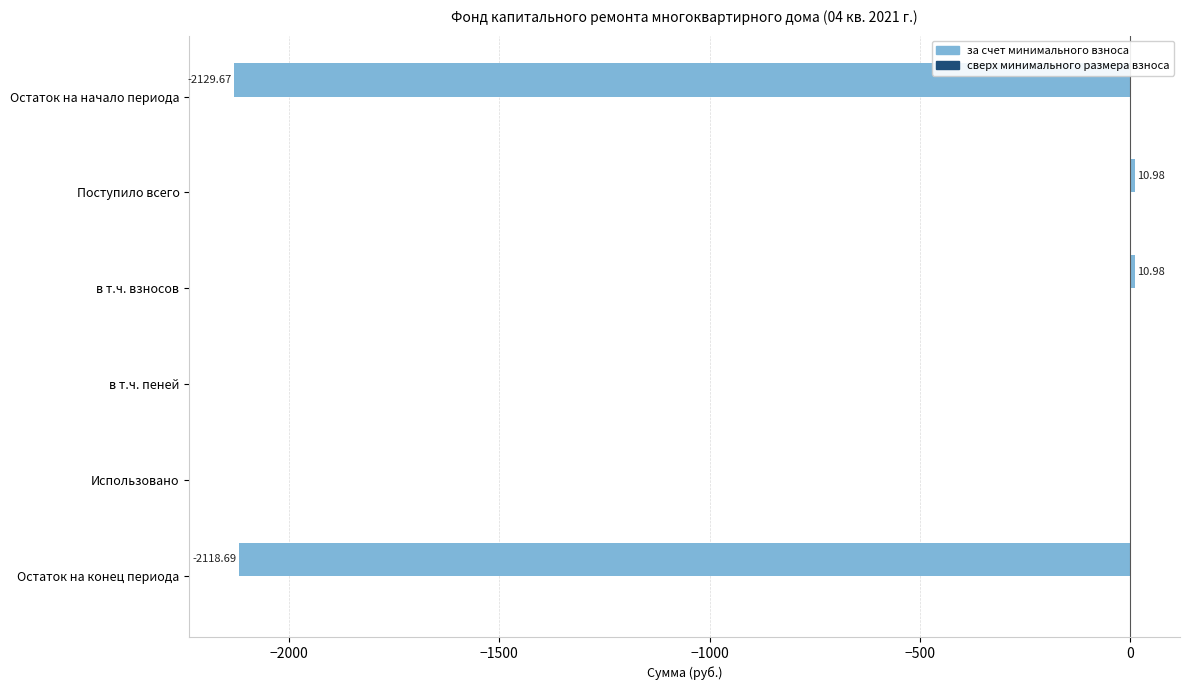

Between Остаток на конец периода and Поступило всего, which is larger?

Поступило всего